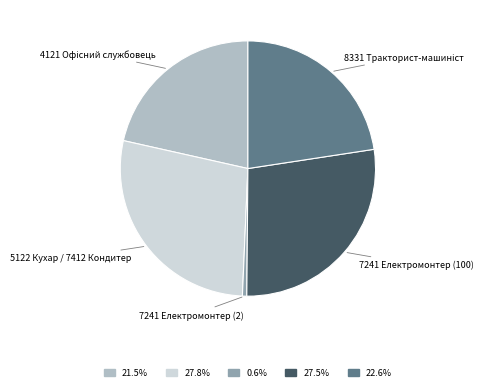

Is there a majority slice in this chart?

No